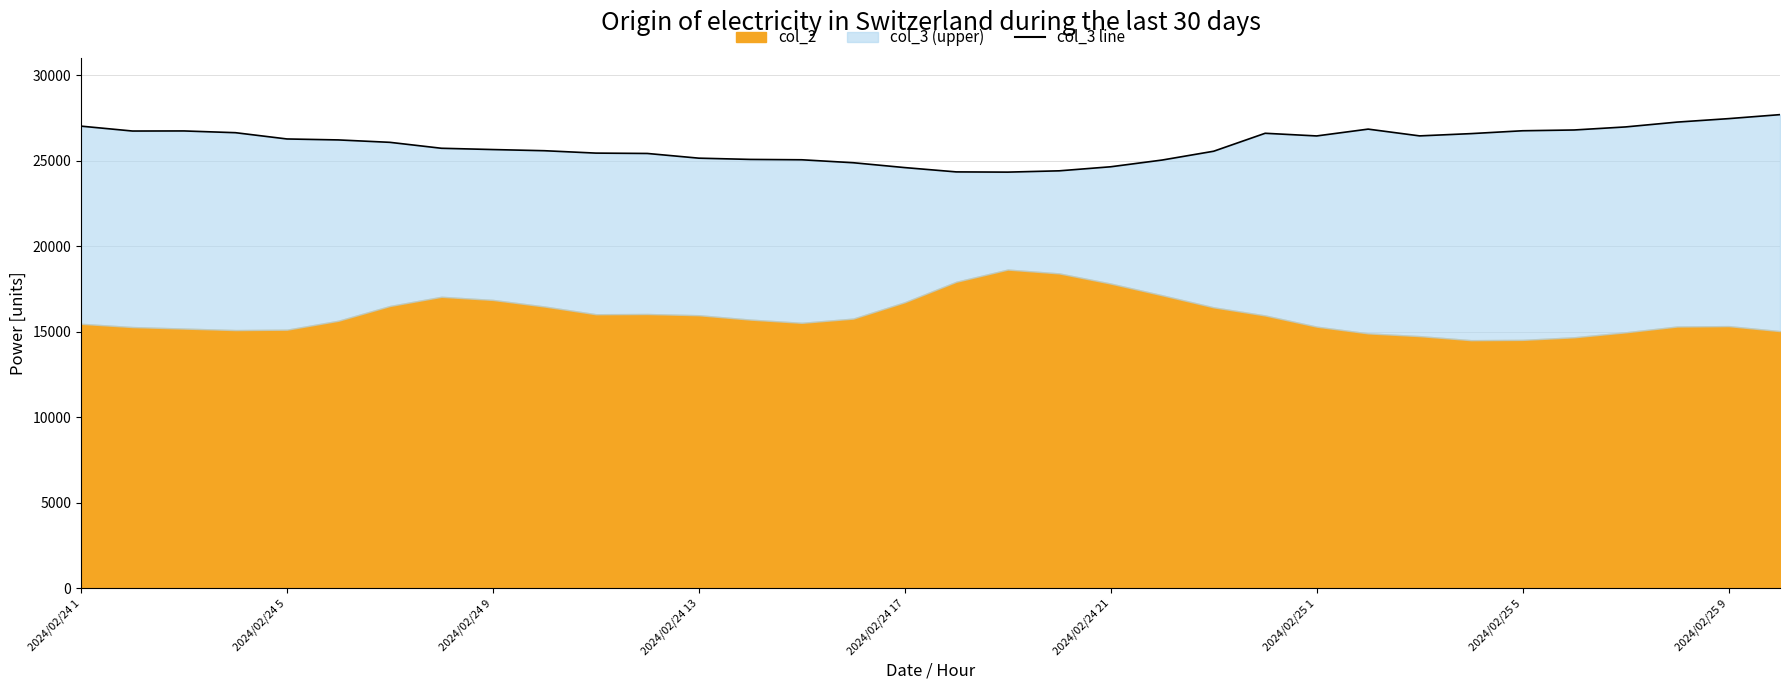

The chart shows a value of 10943 at 31. True or false?

False